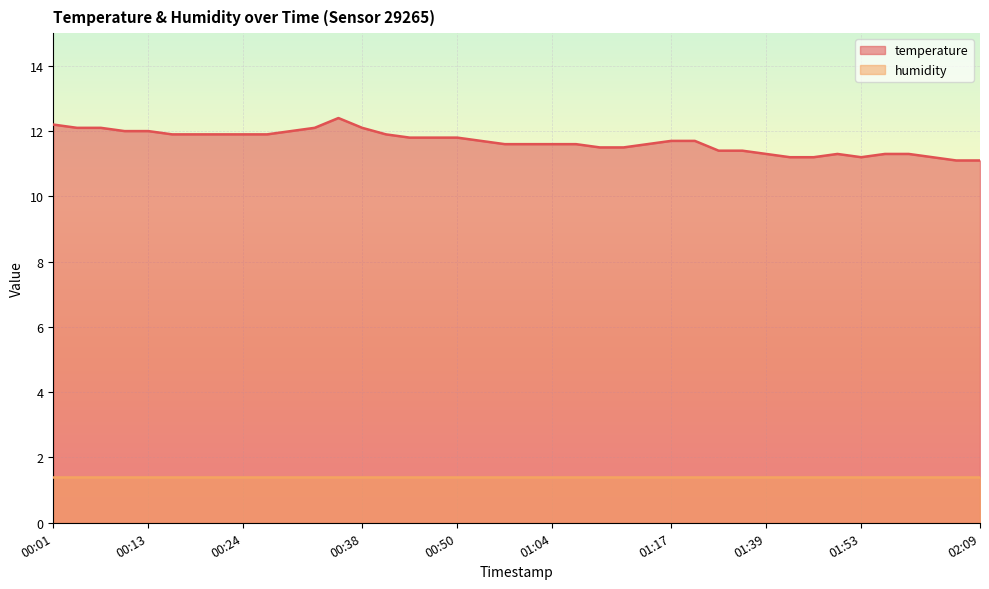

What is the difference between the values at 02:01 and 01:33?

0.1